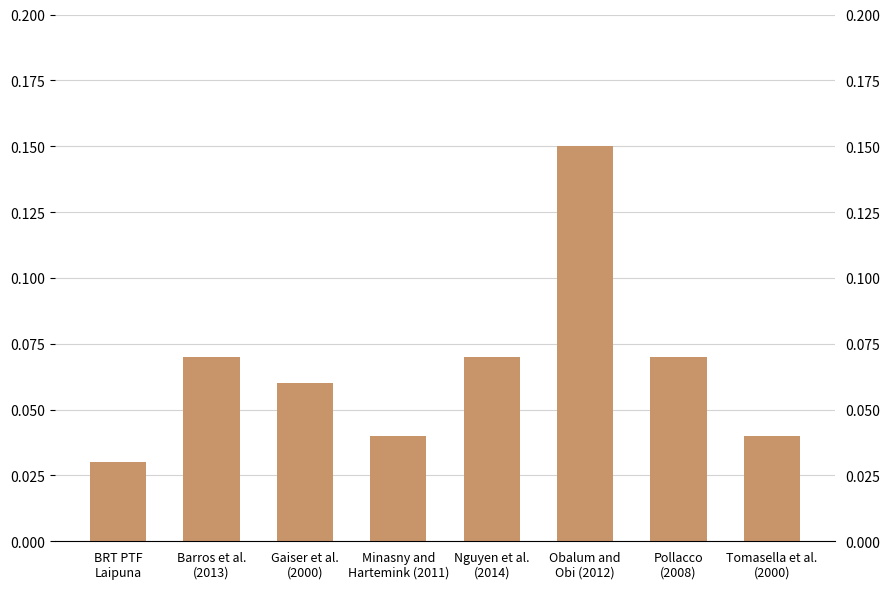

Which label corresponds to the smallest value in the chart?

BRT PTF
Laipuna